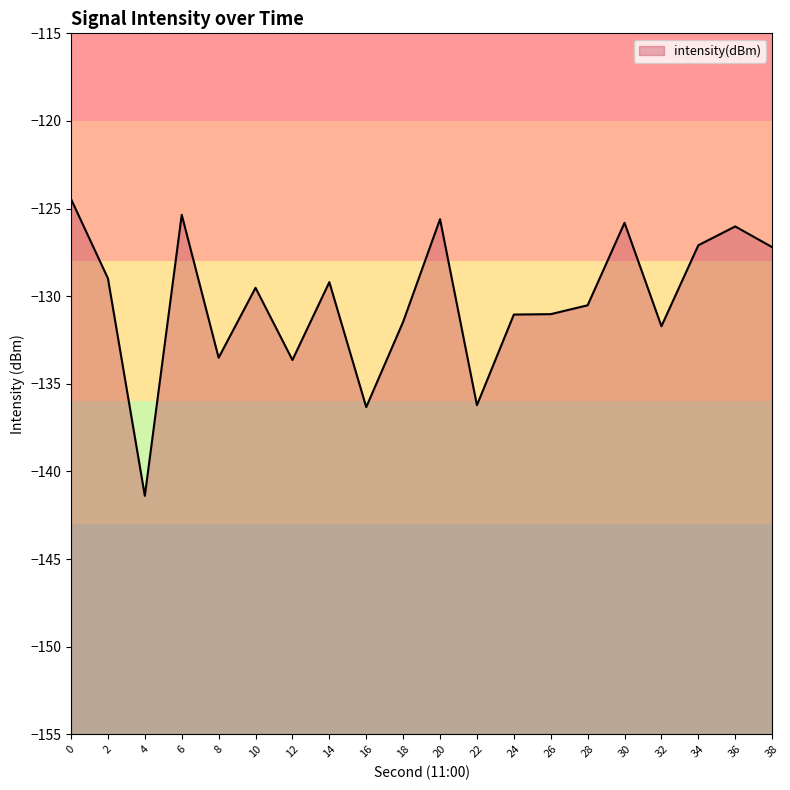

How many distinct data groups are displayed?

1